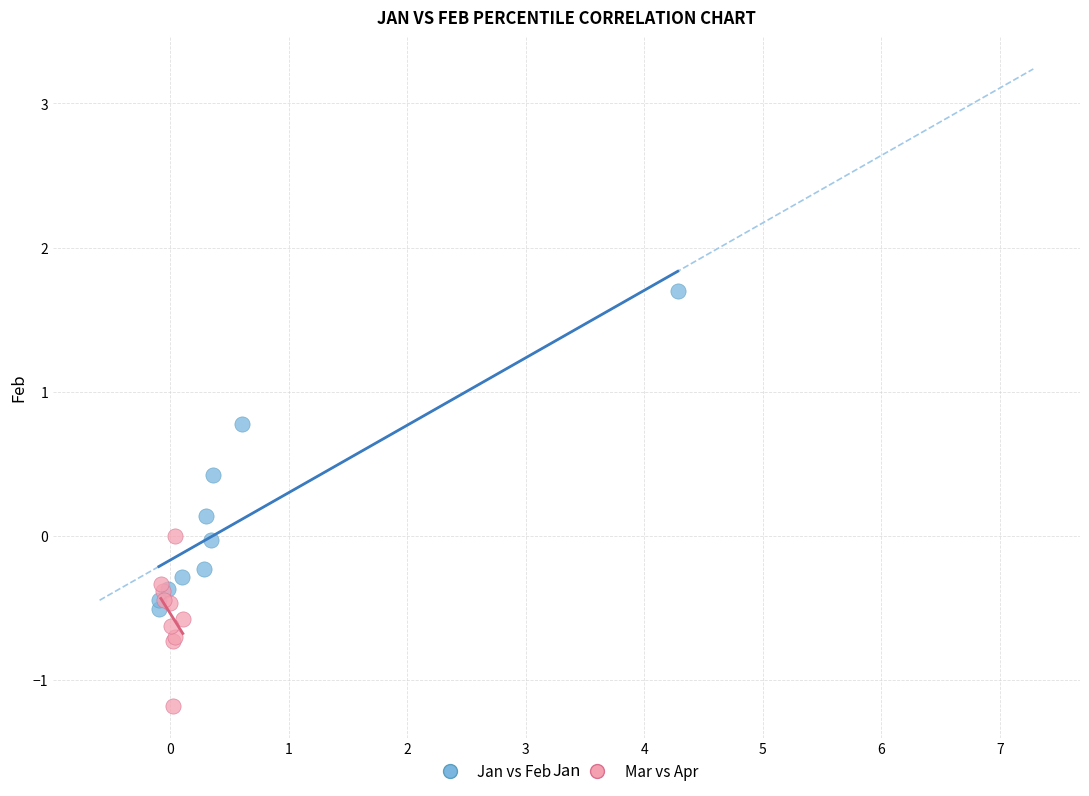

Which series contains the highest Y value?

Jan vs Feb